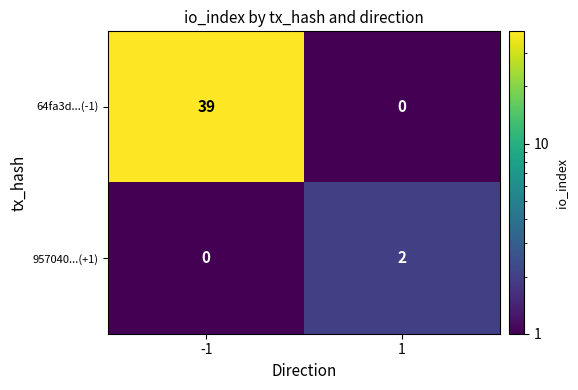

Which series changed the most between -1 and 1?

64fa3d...(-1)